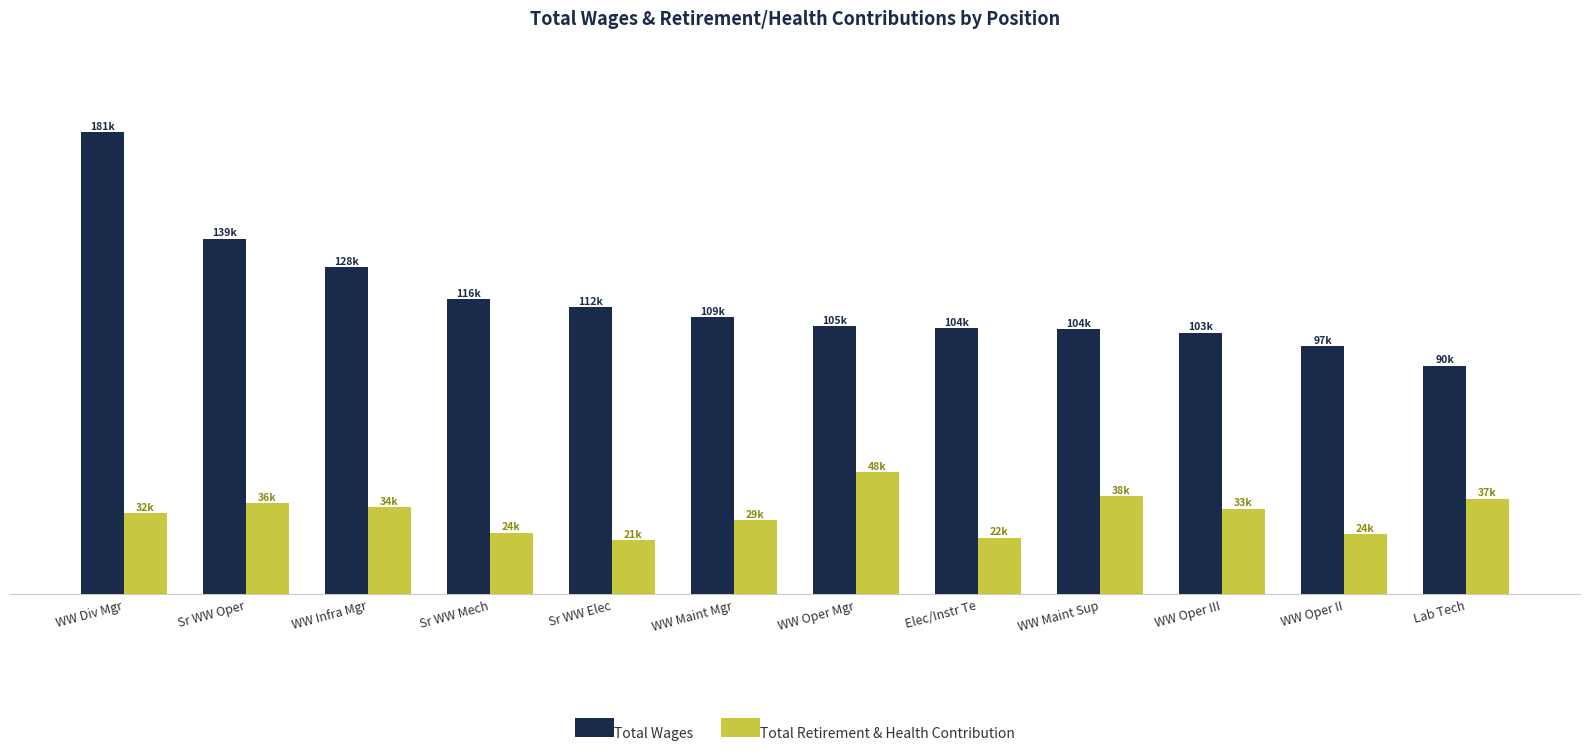

List the series in order of their peak value, lowest first.

Total Retirement & Health Contribution, Total Wages